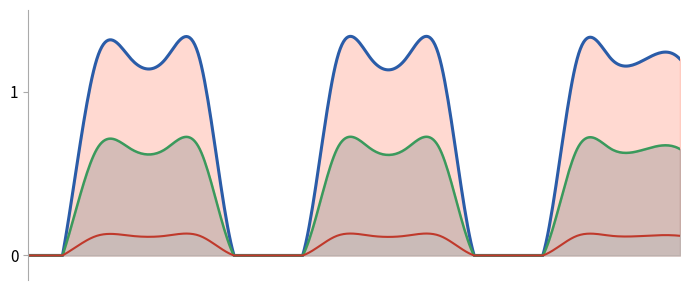

True or false: Low and Mid intersect in this chart.

False